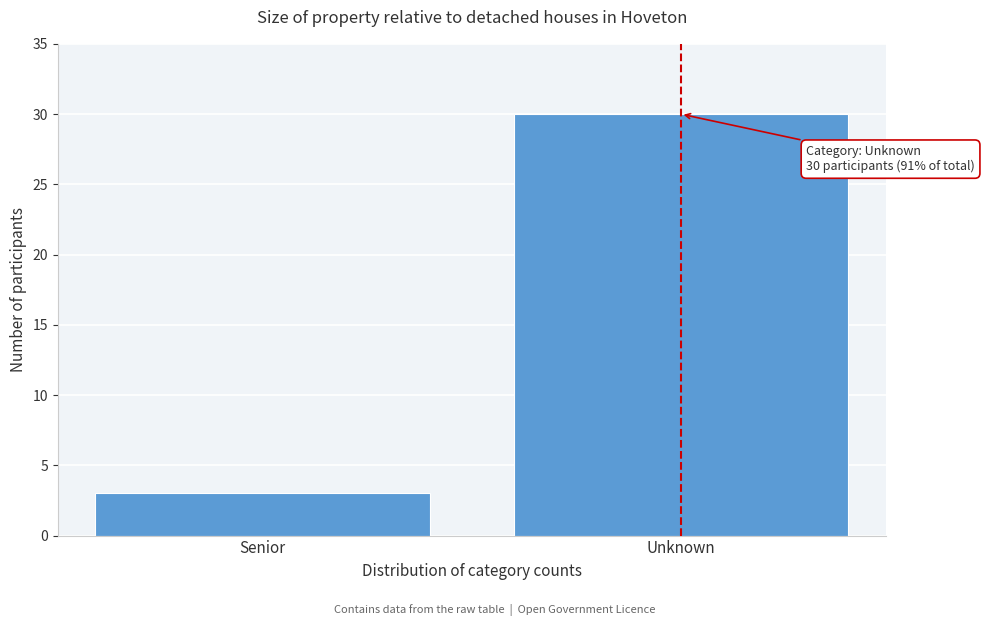

Reading right to left, list all the values displayed in this chart.

Unknown=30	Senior=3